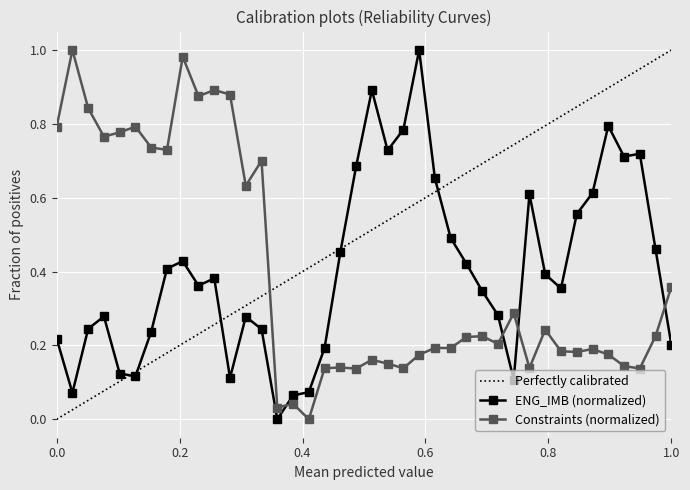

Where is ENG_IMB nearest to the value 0?

15